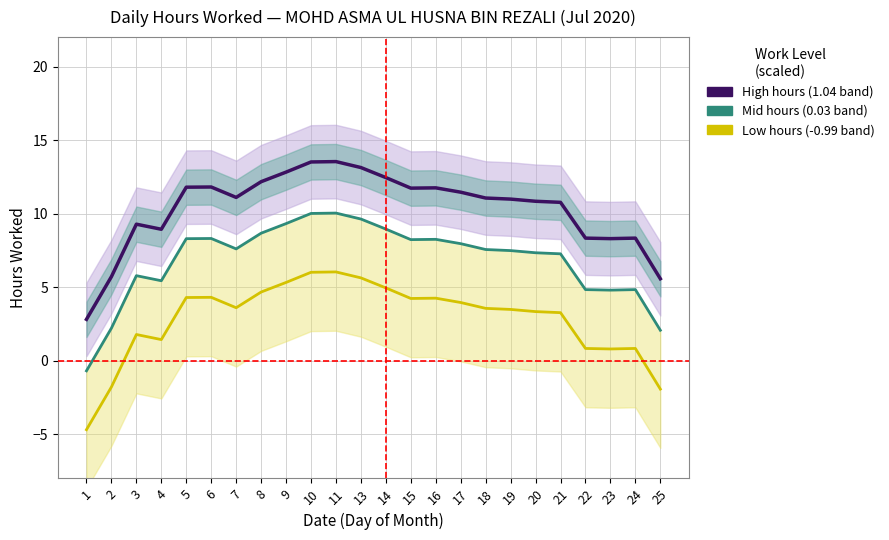

What is the value of the Hours Worked (smoothed) point at the 17th from the left?

11.1